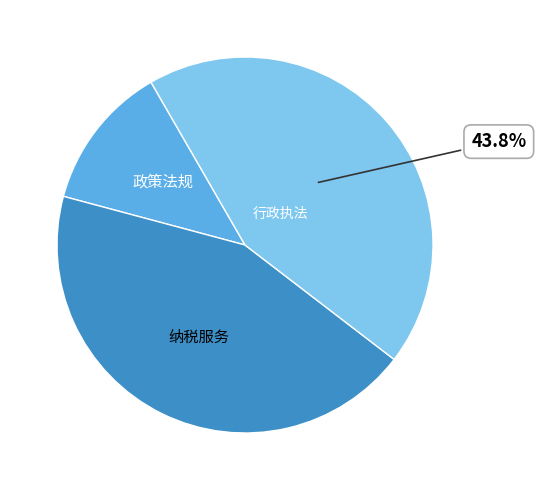

How many segments does this pie chart have?

3